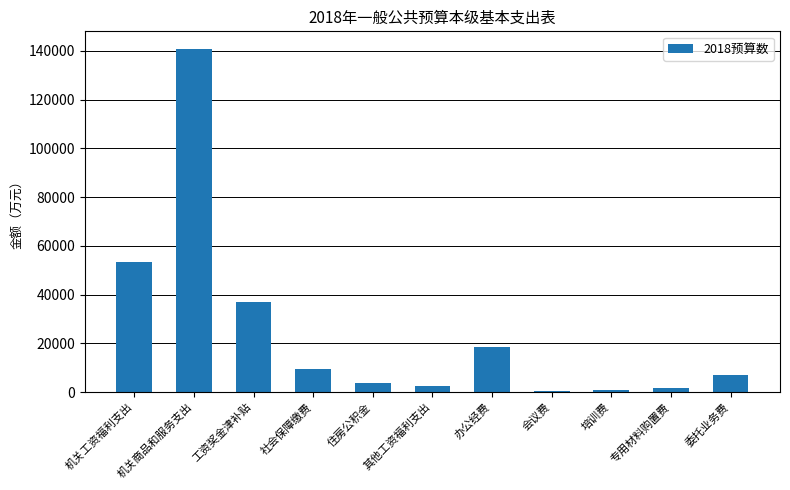

At which category does the chart reach its peak across all series?

机关商品和服务支出